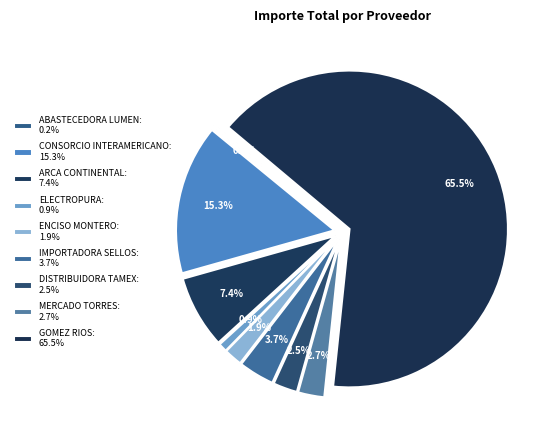

How many segments does this pie chart have?

9